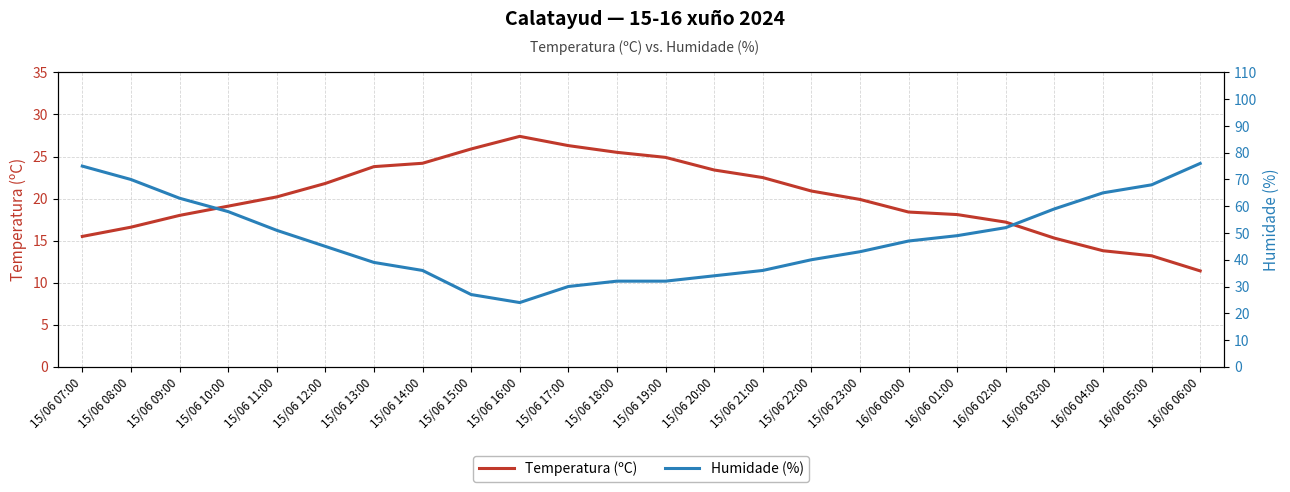

Reading left to right, what are all the values shown in this chart?

Temperatura (ºC): 15.5	16.6	18.0	19.1	20.2	21.8	23.8	24.2	25.9	27.4	26.3	25.5	24.9	23.4	22.5	20.9	19.9	18.4	18.1	17.2	15.3	13.8	13.2	11.4
Humidade (%): 75.0	70.0	63.0	58.0	51.0	45.0	39.0	36.0	27.0	24.0	30.0	32.0	32.0	34.0	36.0	40.0	43.0	47.0	49.0	52.0	59.0	65.0	68.0	76.0